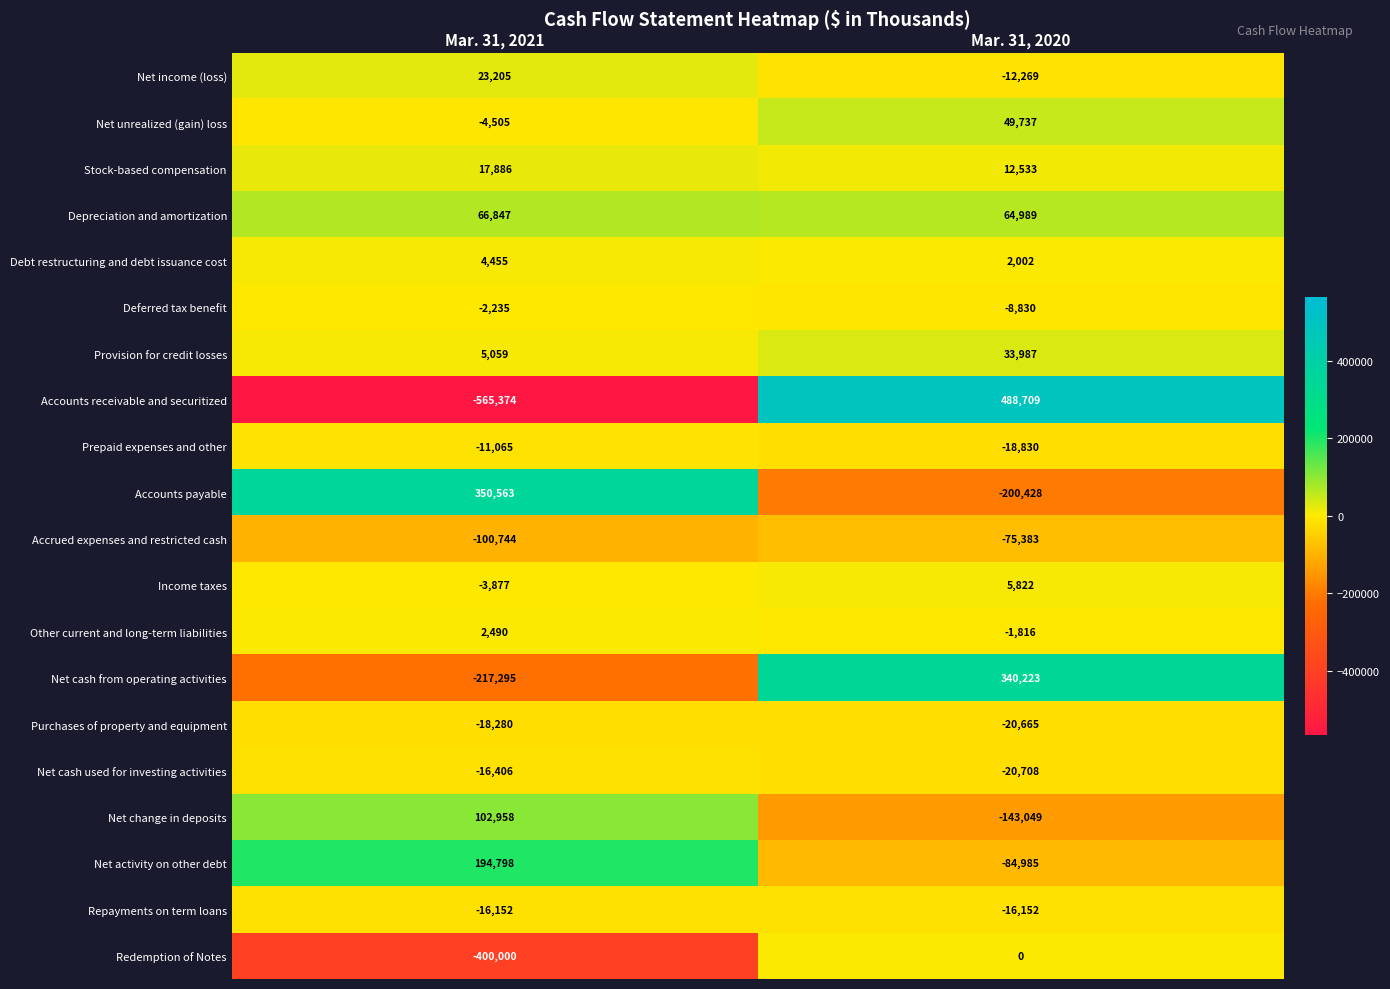

Is the value of Purchases of property and equipment at Mar. 31, 2020 greater than the value of Net activity on other debt at Mar. 31, 2021?

No